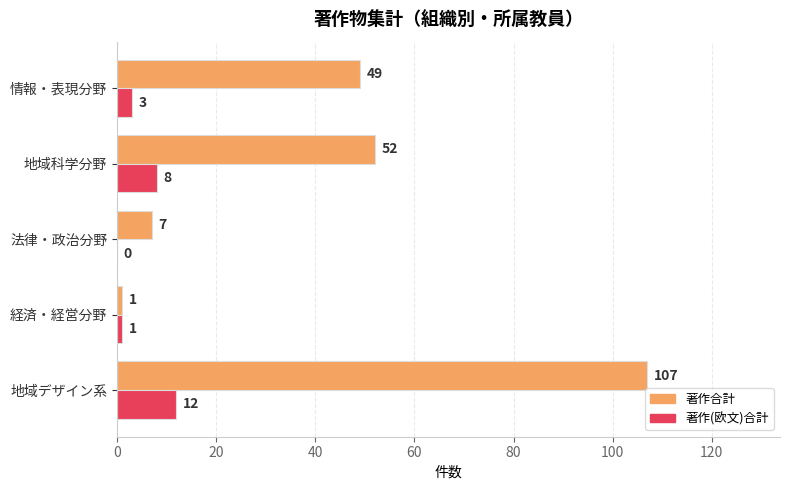

Which series changed the most between 地域デザイン系 and 経済・経営分野?

著作合計